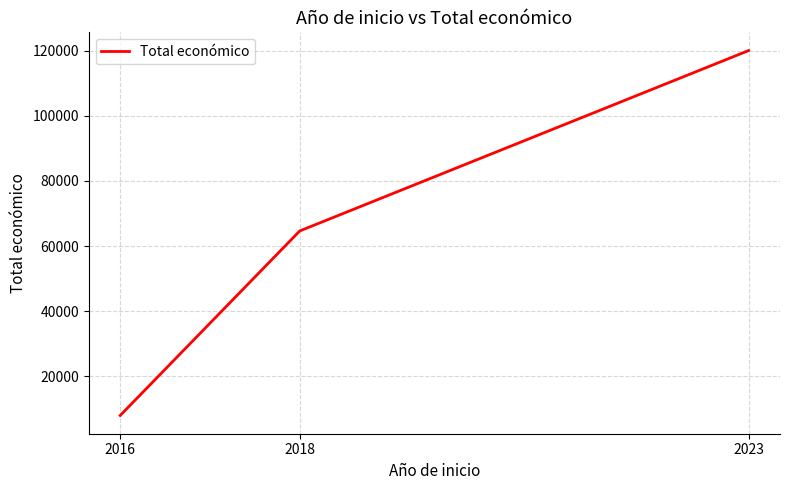

Reading left to right, what are all the values shown in this chart?

7980	64630	120000